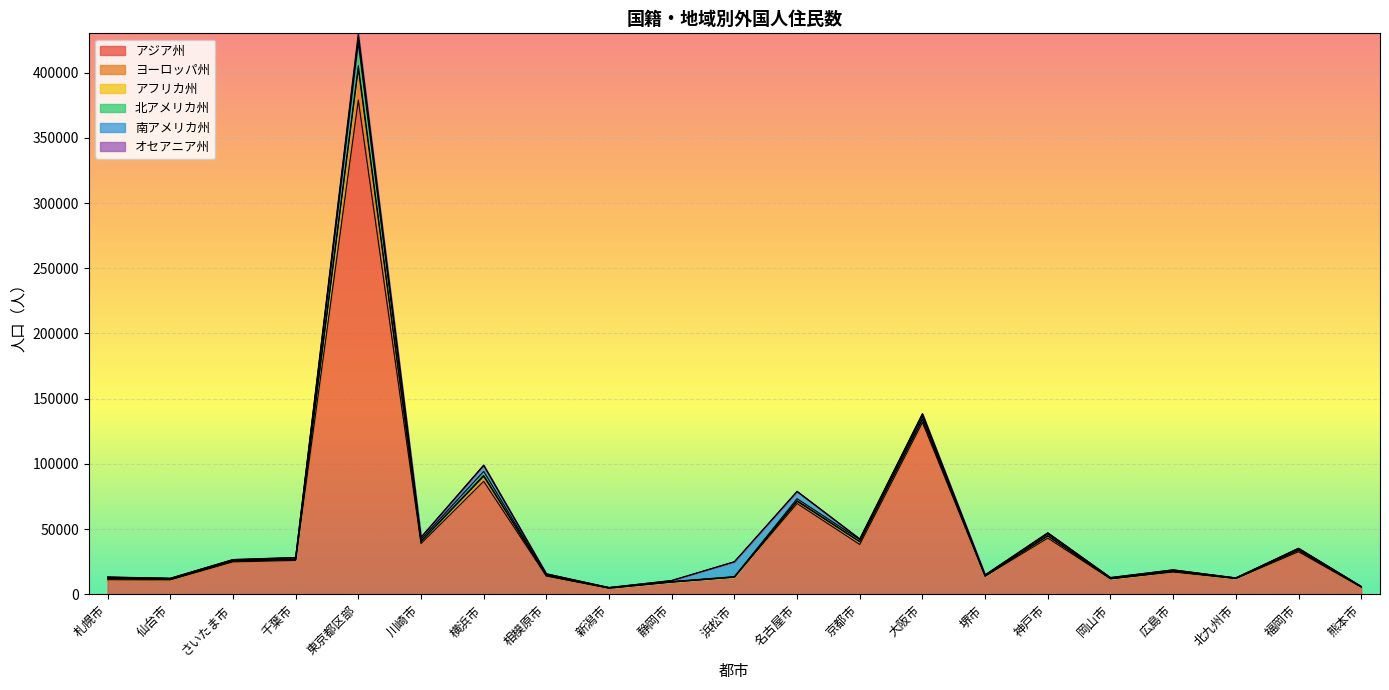

What is the highest value of the アジア州 series?

378971